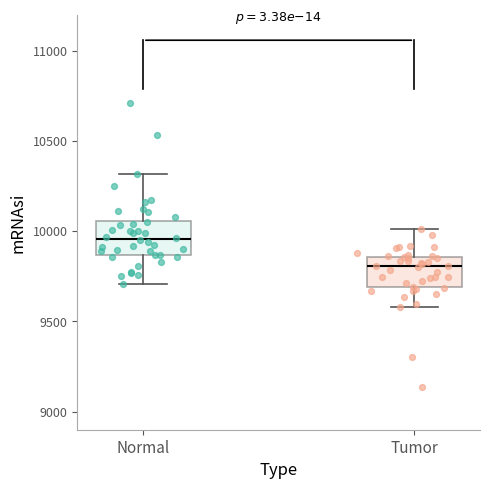

Which box's median line is the highest?

Normal